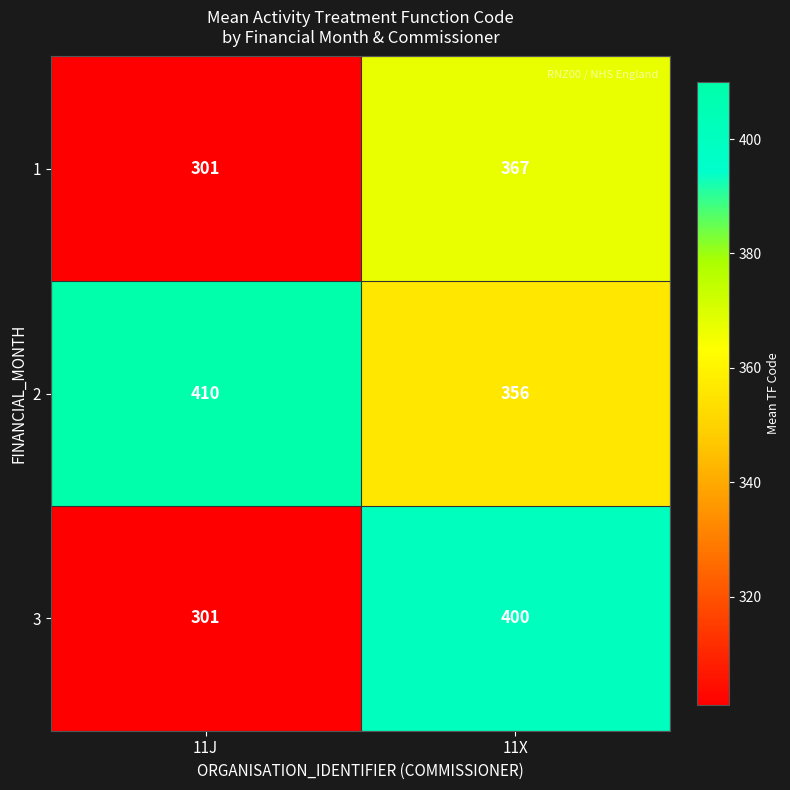

The 1 series shows 163 at 11J. True or false?

False